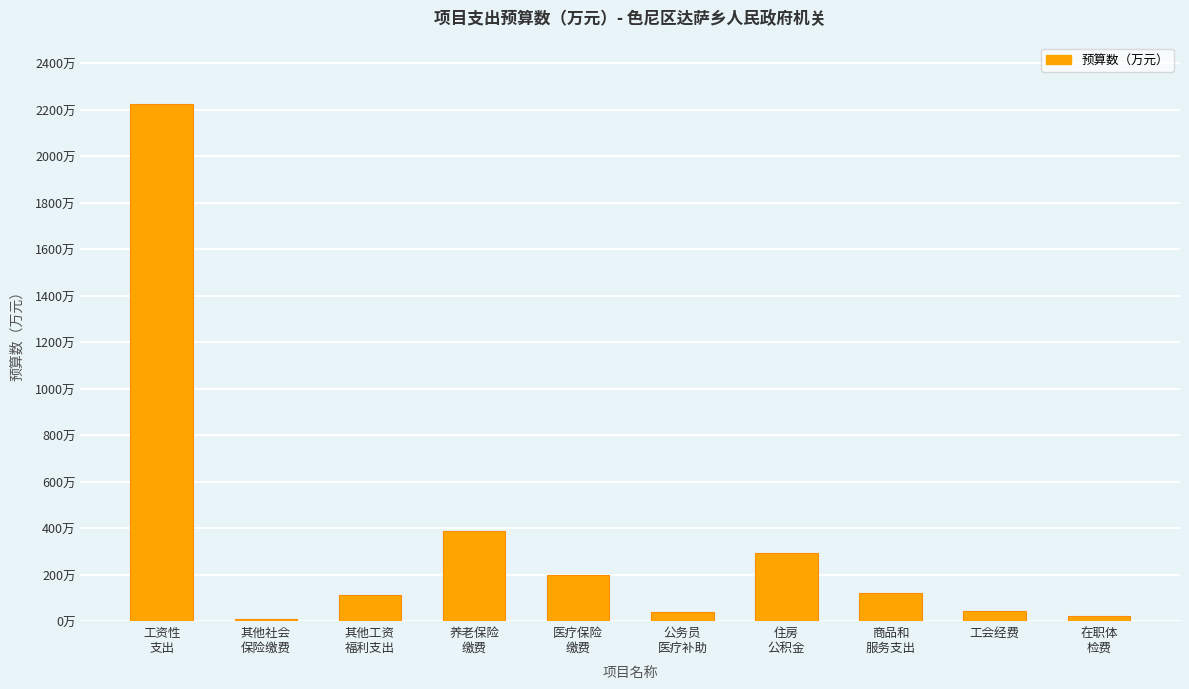

Between 医疗保险
缴费 and 工资性
支出, which is larger?

工资性
支出